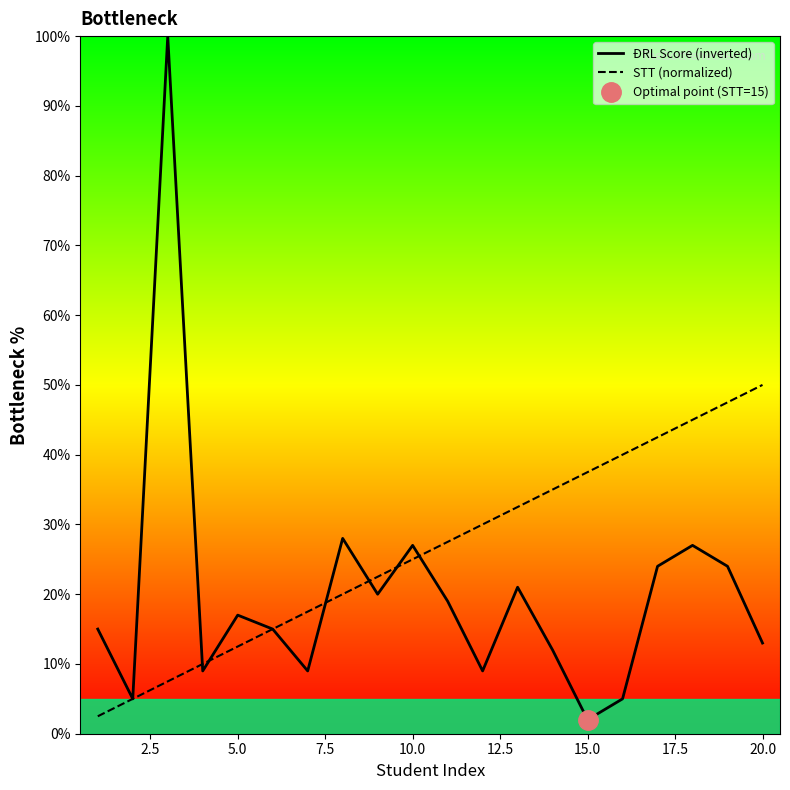

In ĐRL Score (inverted), how many points are lower than both neighbors (excluding endpoints)?

6